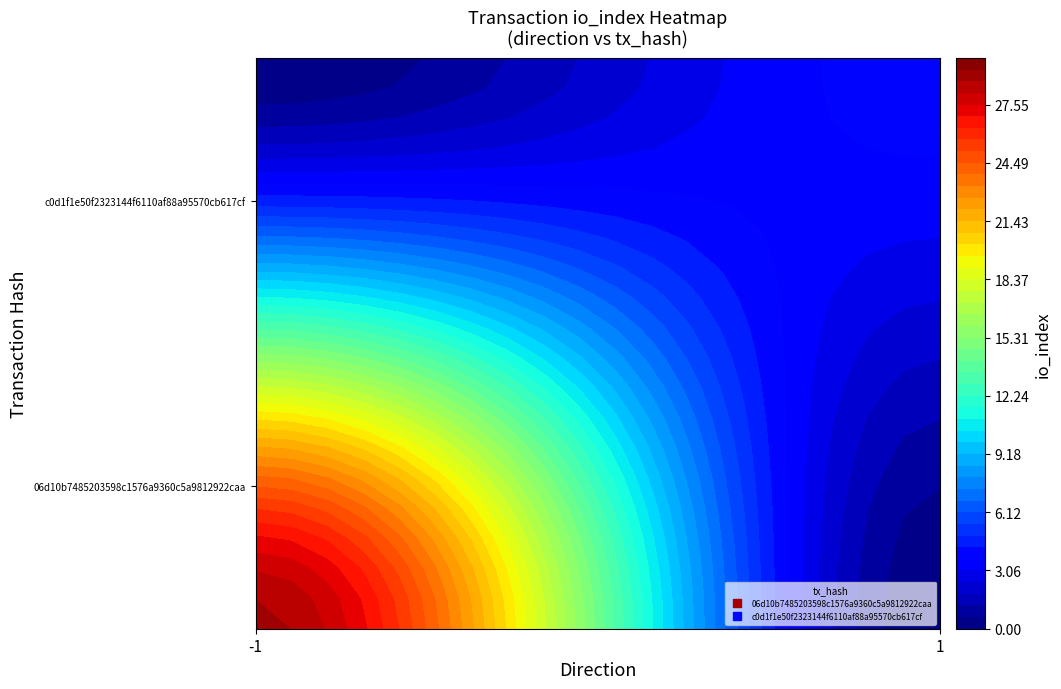

How many positive values does the 06d10b7485203598c1576a9360c5a9812922caa series have?

1